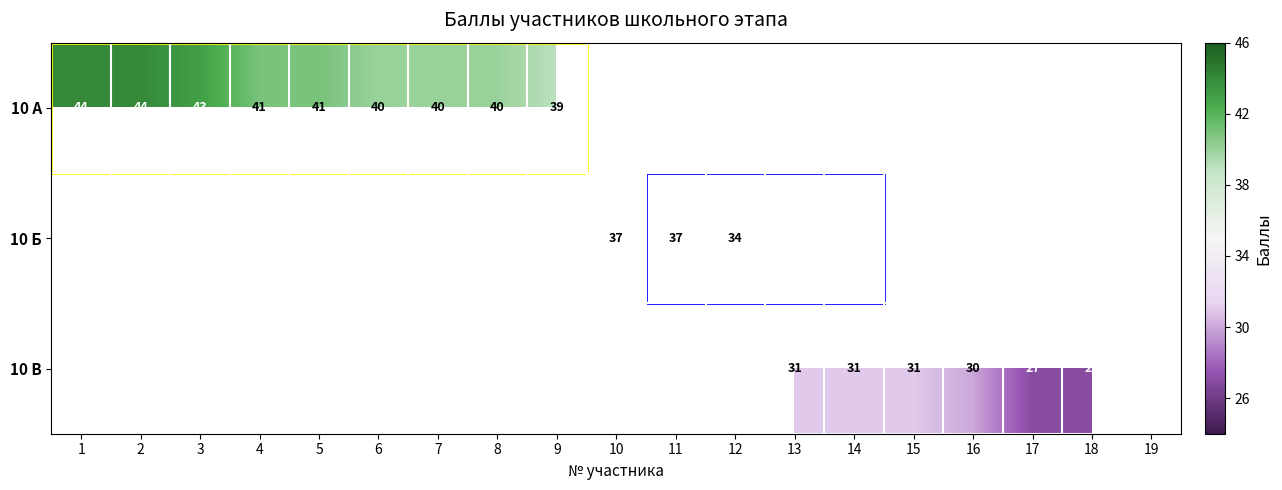

What is the minimum value shown in the chart?

26.0